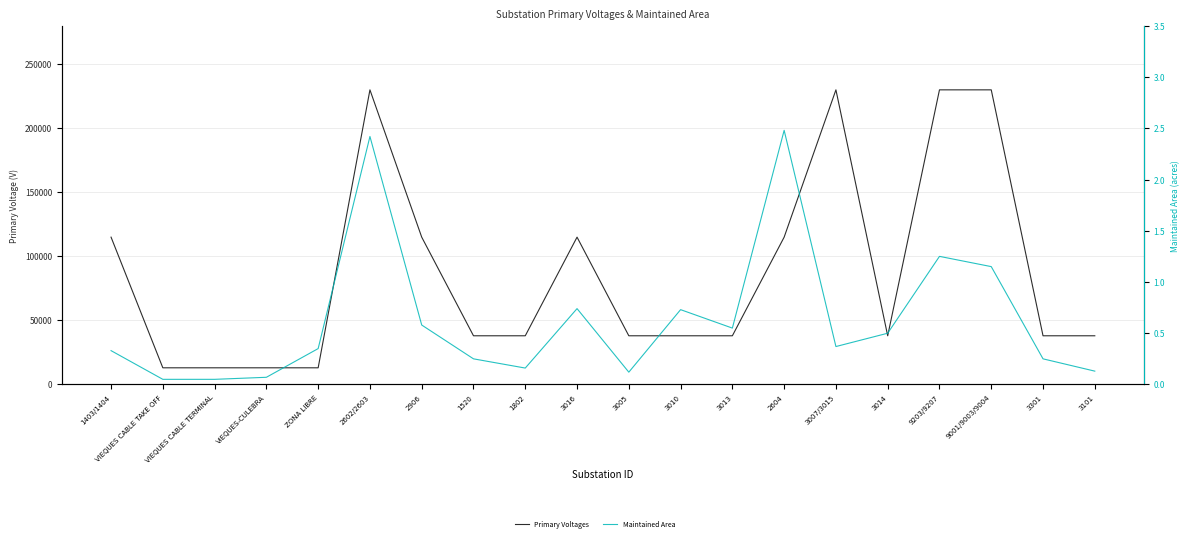

Which series changed the most between VIEQUES CABLE TAKE OFF and 2602/2603?

Primary Voltages